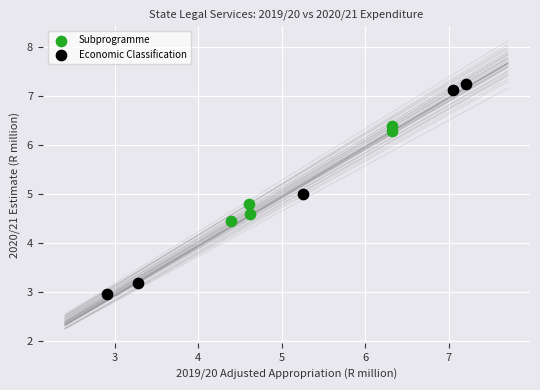

Which series has the widest spread of Y values?

Economic Classification